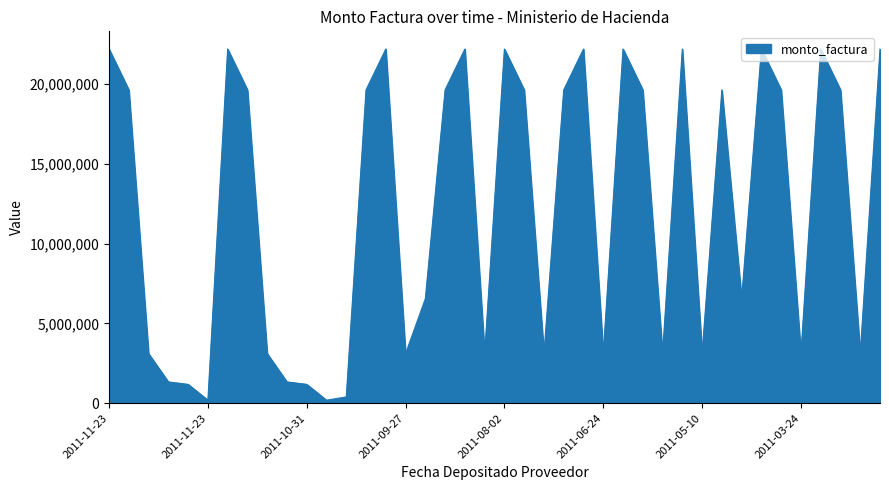

What is the average value?

12254643